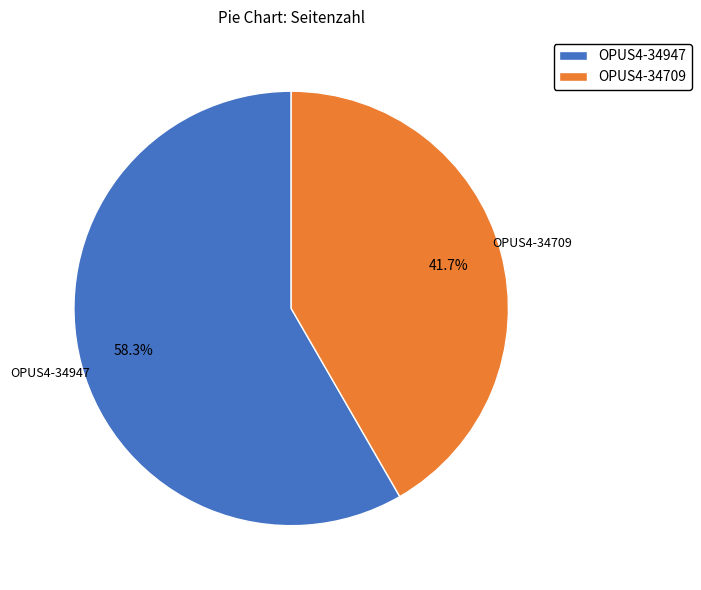

The OPUS4-34709 slice represents 42% of the pie. True or false?

True